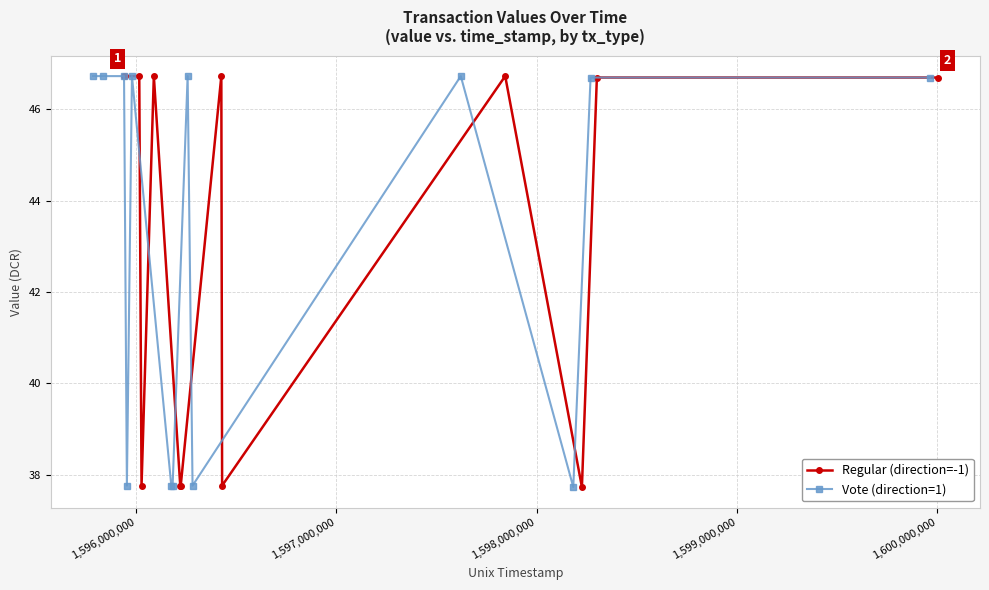

Which series has the largest range (max minus min)?

Regular (direction=-1)